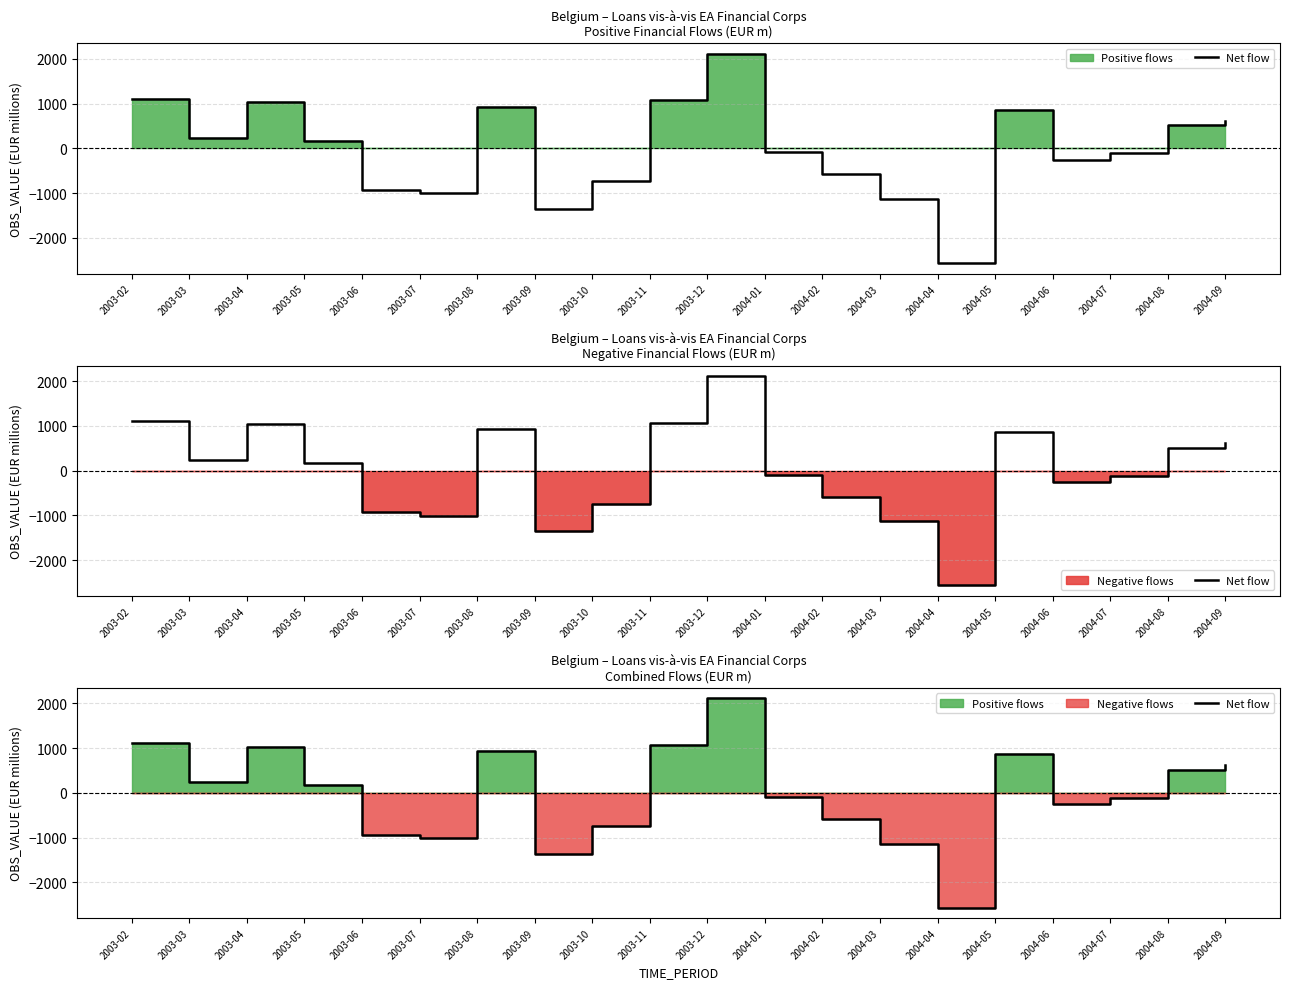

The value at 2003-03 is 378.8. True or false?

False